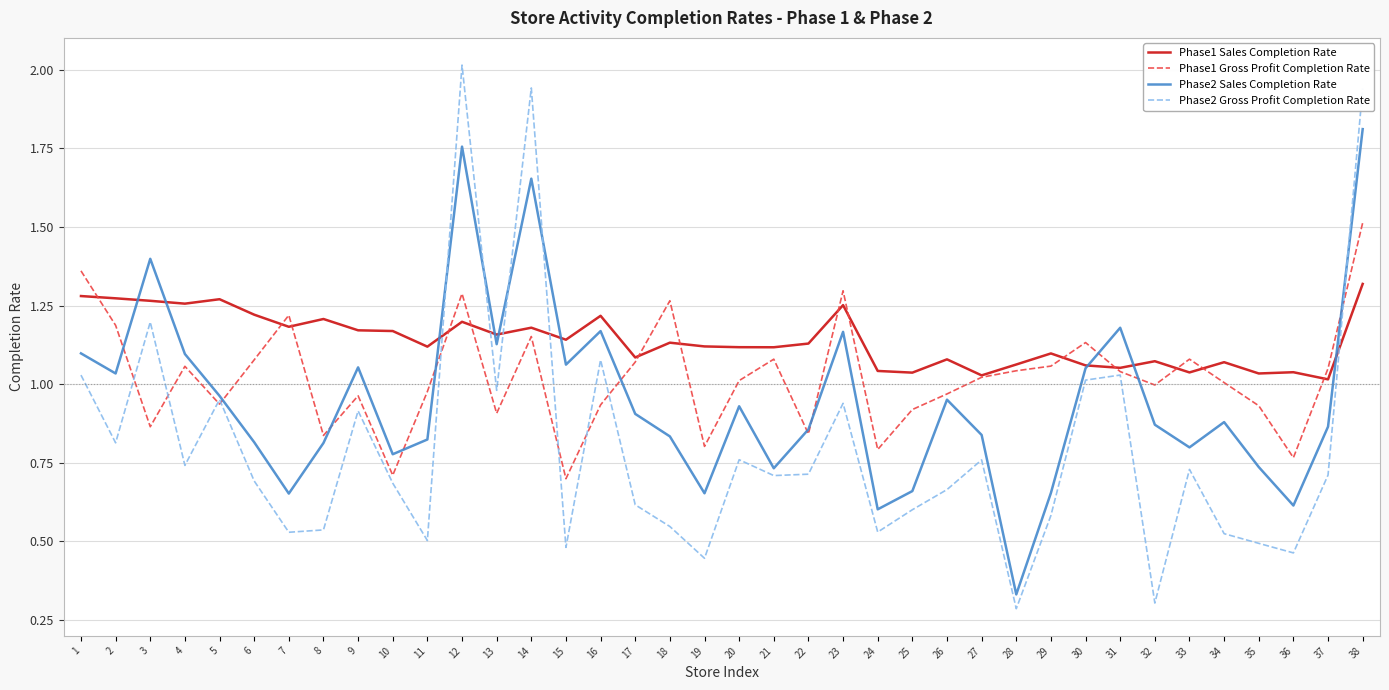

What is the greatest value displayed?

2.0